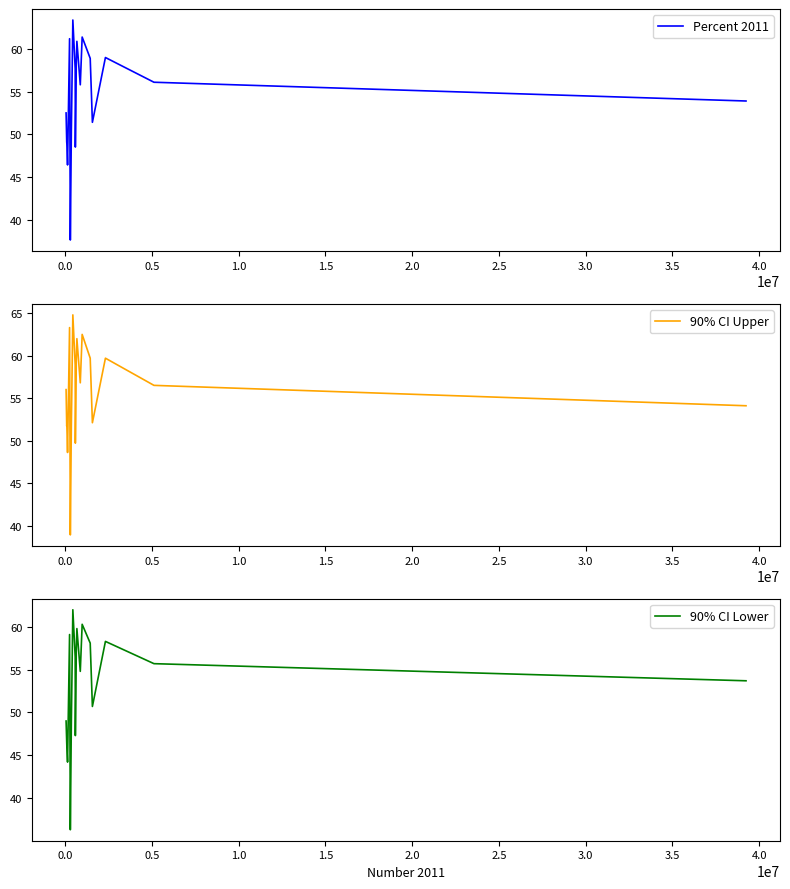

What is the lowest value of the Percent 2011 series?

37.6